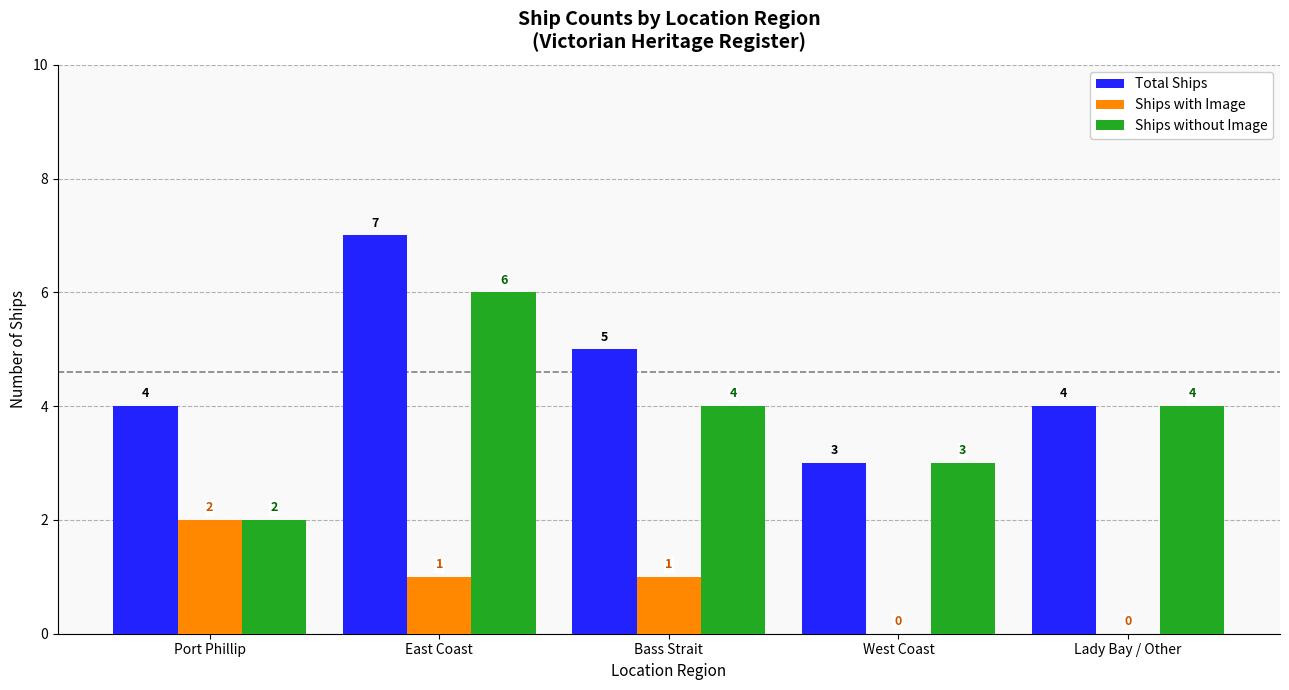

The Total Ships series shows 5 at East Coast. True or false?

False